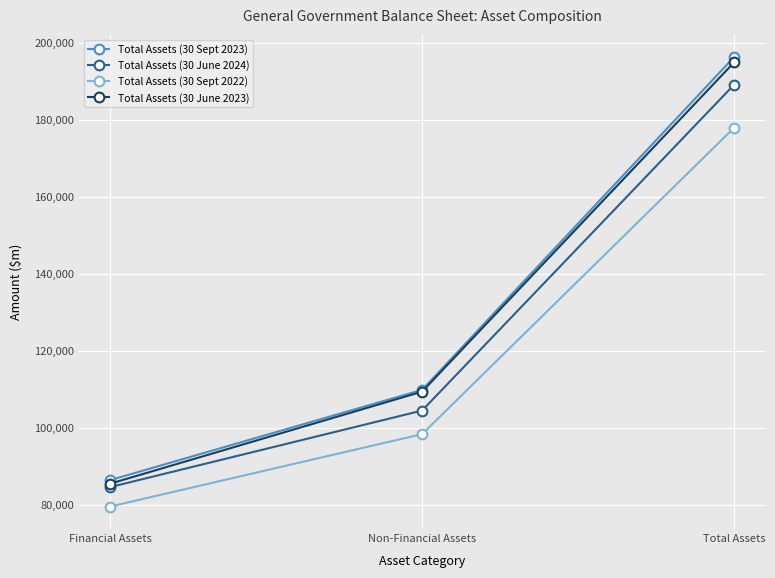

List the labels in order of Total Assets (30 June 2023) value, largest first.

Total Assets, Non-Financial Assets, Financial Assets